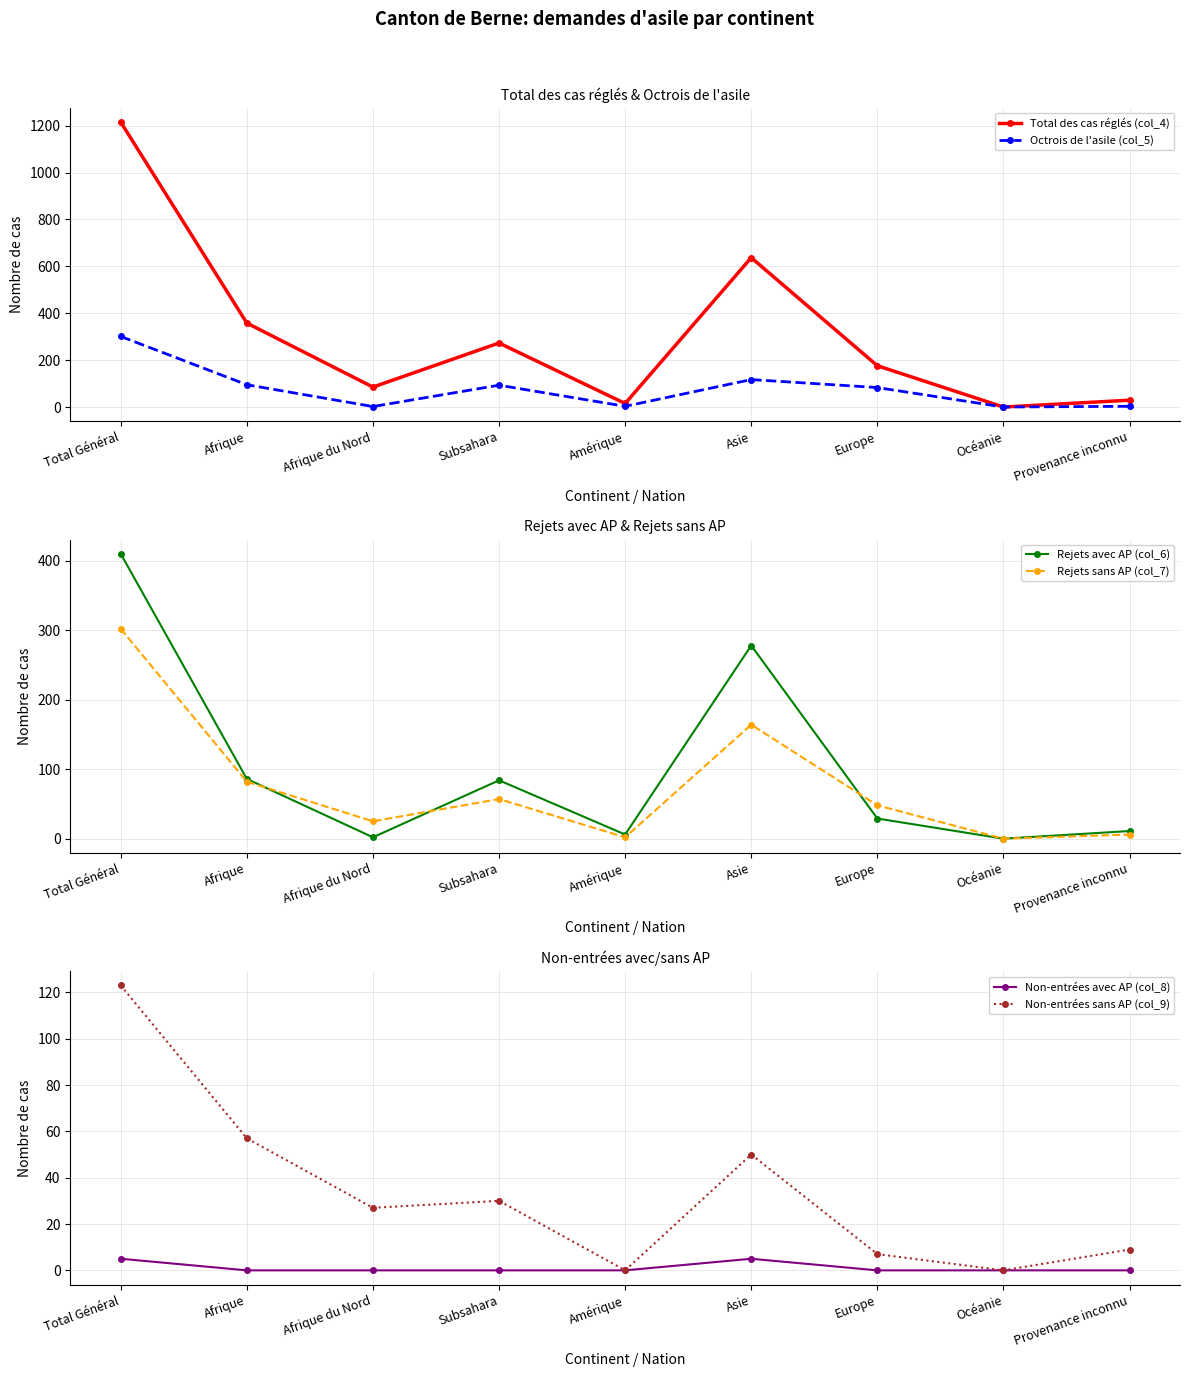

Where does the Non-entrées sans AP (col_9) series first go above 27?

Total Général